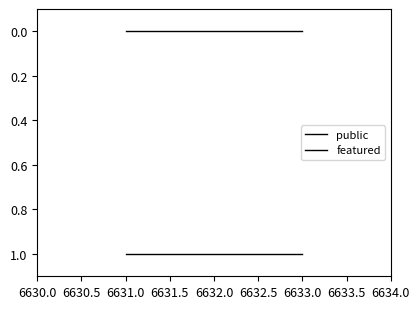

What is the value of the public point at the 3rd from the left?

1